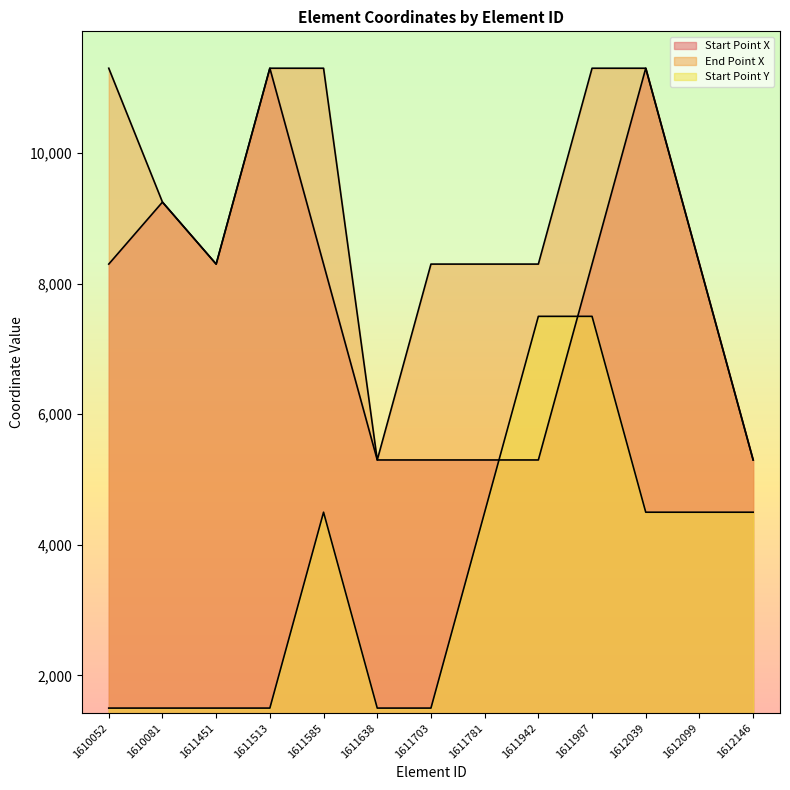

What are all the series names shown in the legend?

Start Point X, End Point X, Start Point Y